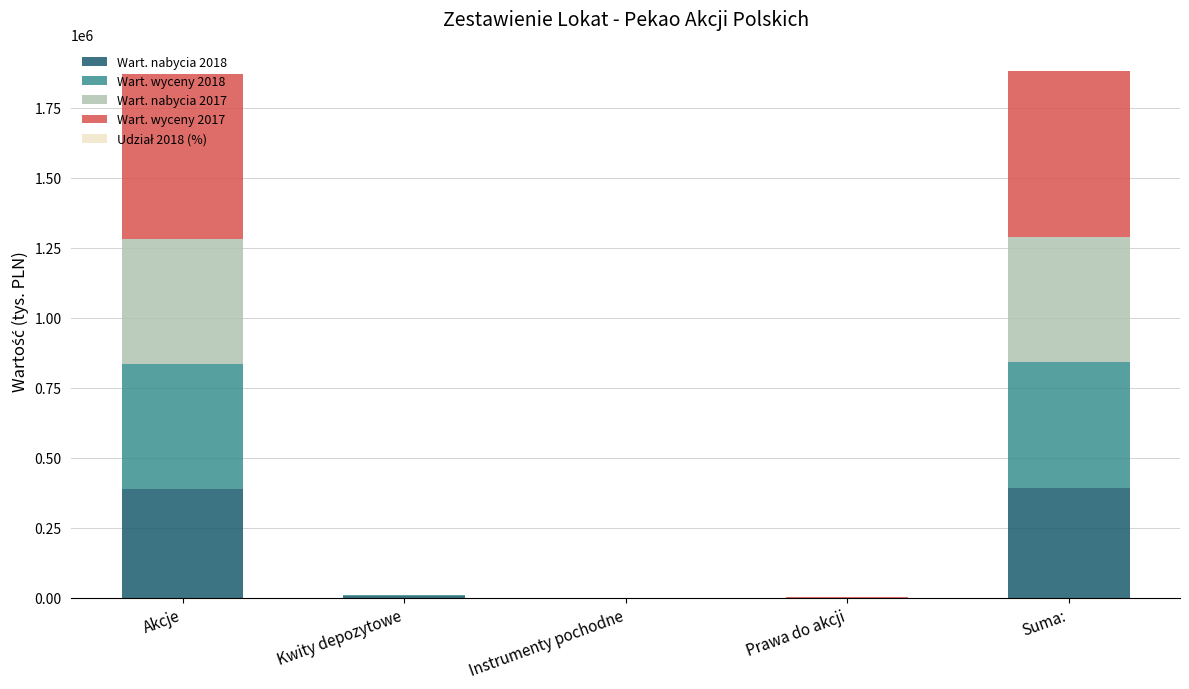

What is the maximum value for Wart. nabycia 2018?

392317.0